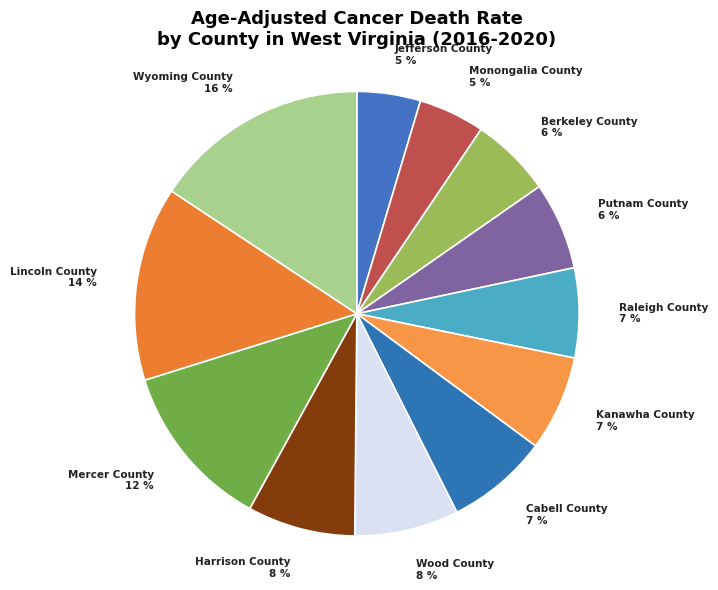

To the nearest percent, what is the difference between the largest and smallest slice percentages?

11%